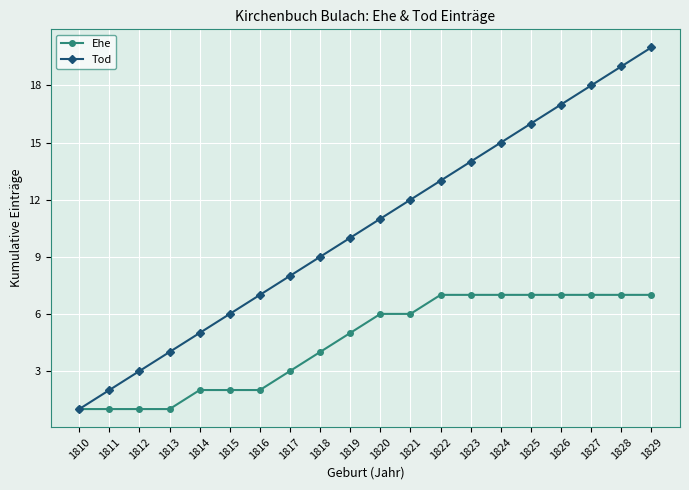

What is the sum of all Ehe values?

90